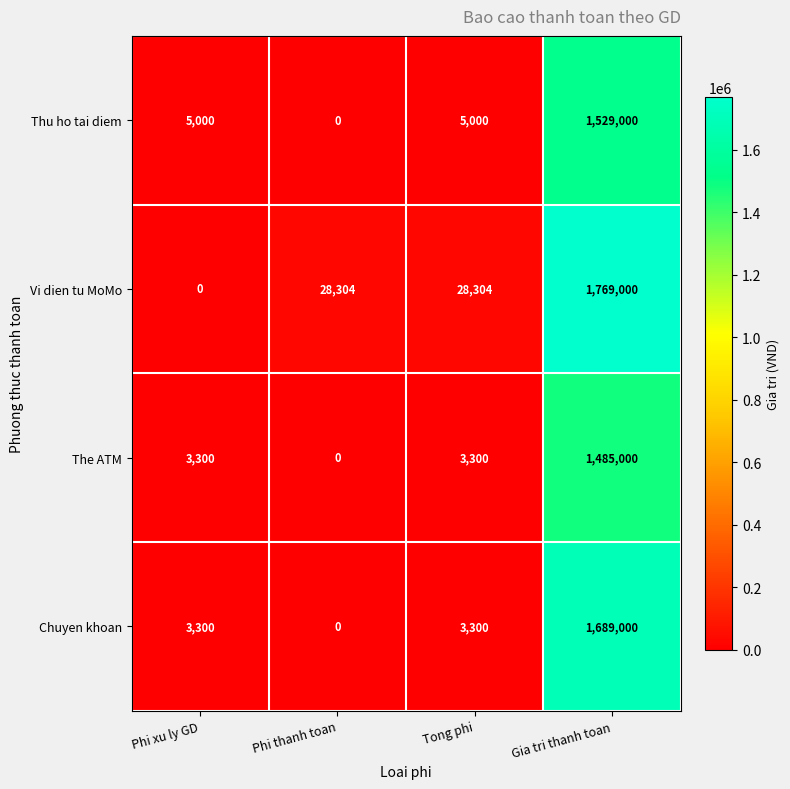

Is it true that Chuyen khoan equals 0 at Phi thanh toan?

True